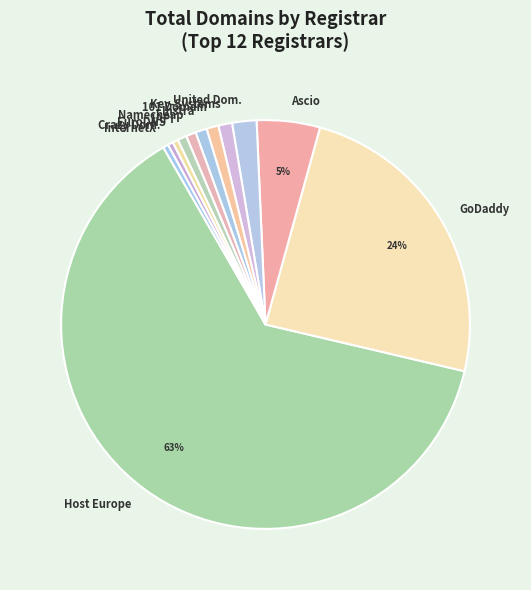

Count the number of slices in the pie.

12